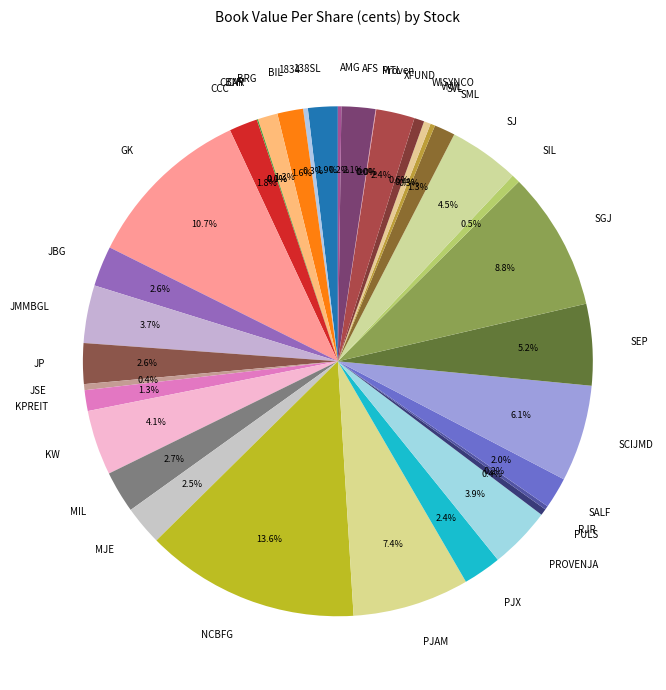

What is the largest slice in the pie chart?

NCBFG